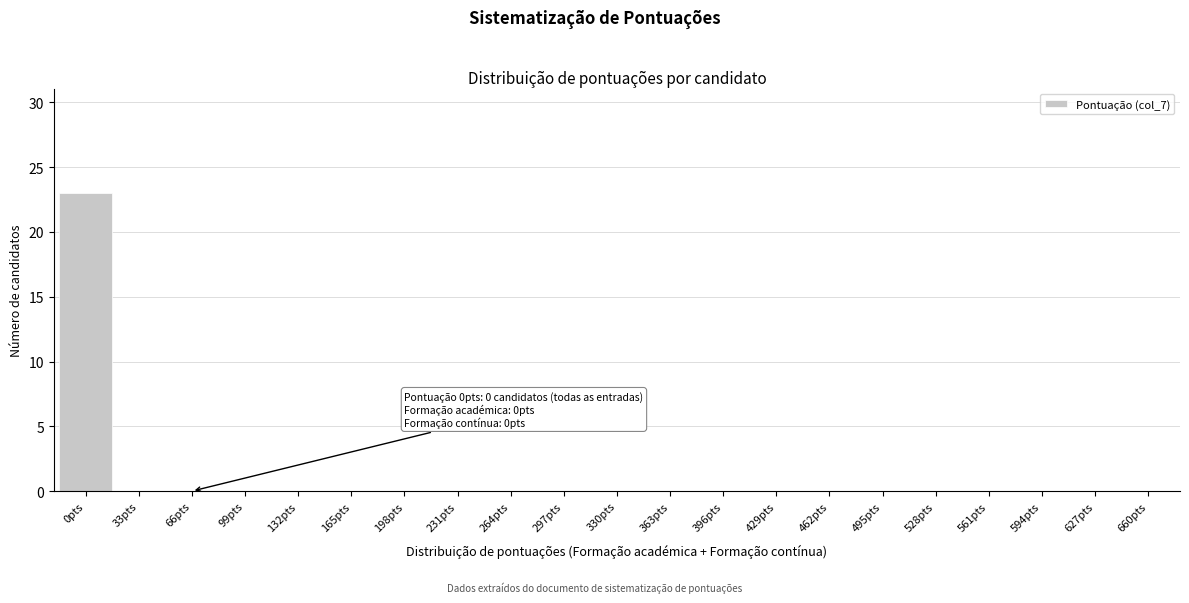

Reading left to right, transcribe all the data shown in this chart.

0pts=23	33pts=0	66pts=0	99pts=0	132pts=0	165pts=0	198pts=0	231pts=0	264pts=0	297pts=0	330pts=0	363pts=0	396pts=0	429pts=0	462pts=0	495pts=0	528pts=0	561pts=0	594pts=0	627pts=0	660pts=0